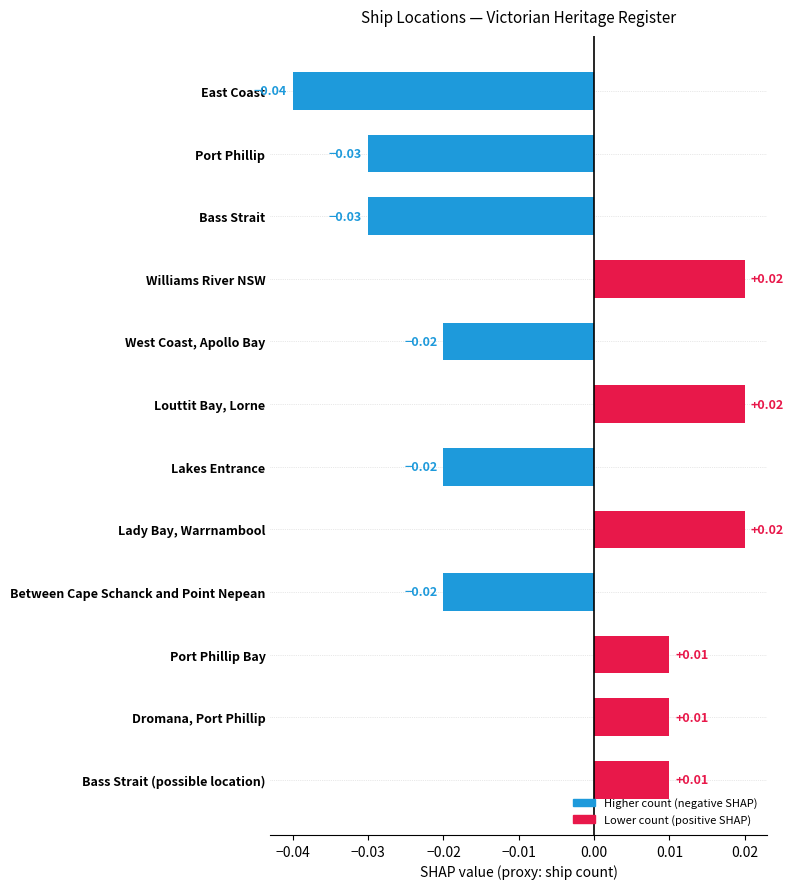

What is the label of the 8th bar from the top?

Lady Bay, Warrnambool